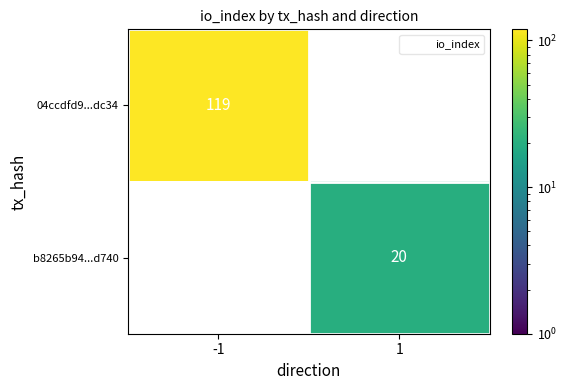

List the series in order of their overall mean, lowest first.

b8265b94...d740, 04ccdfd9...dc34